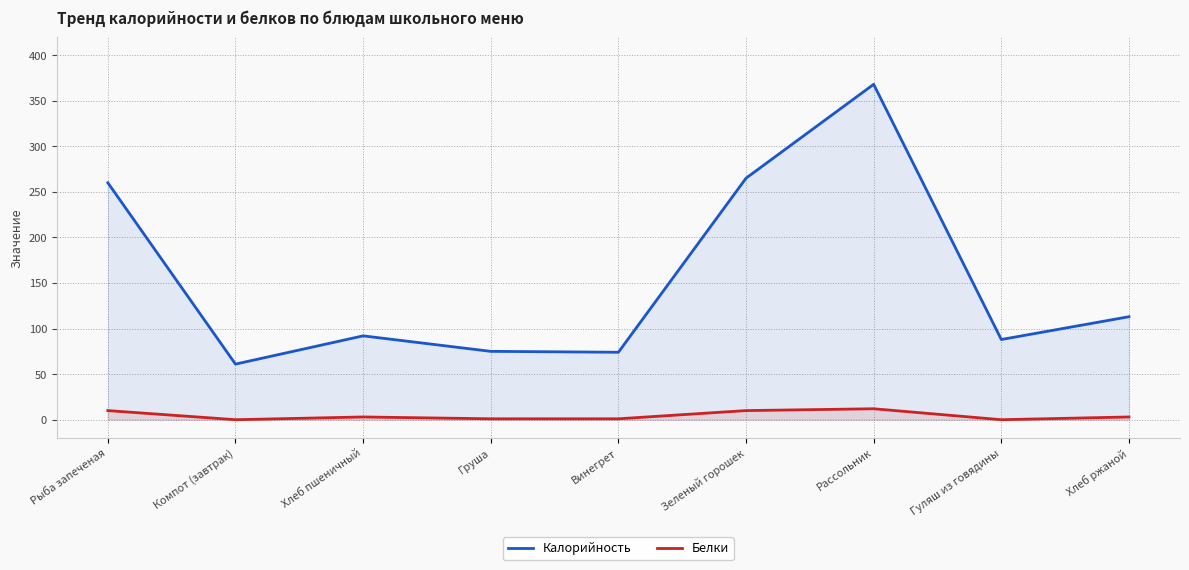

Is the value of Калорийность at Компот (завтрак) greater than the value of Белки at Компот (завтрак)?

Yes